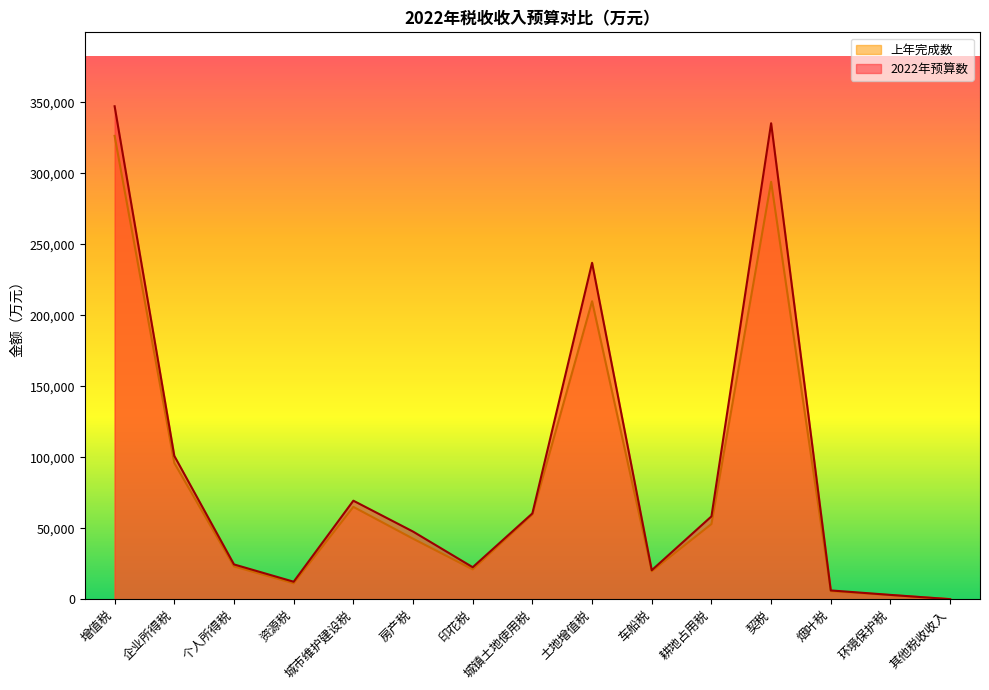

True or false: 上年完成数 has more than 0 points higher than both neighbors.

True